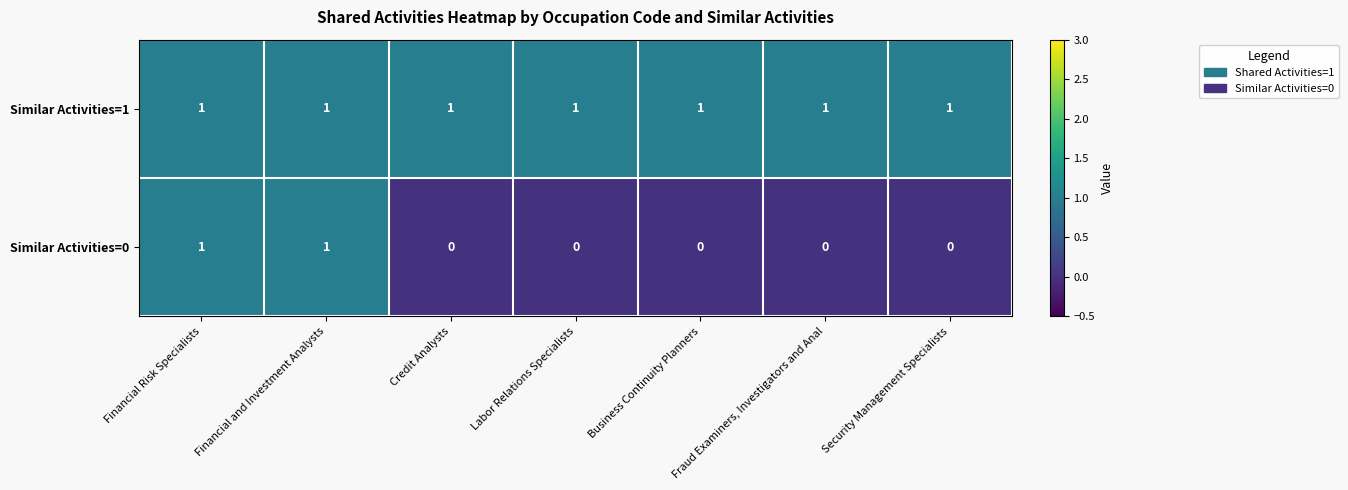

Count the Similar Activities=0 values in the range 0 to 1.

7